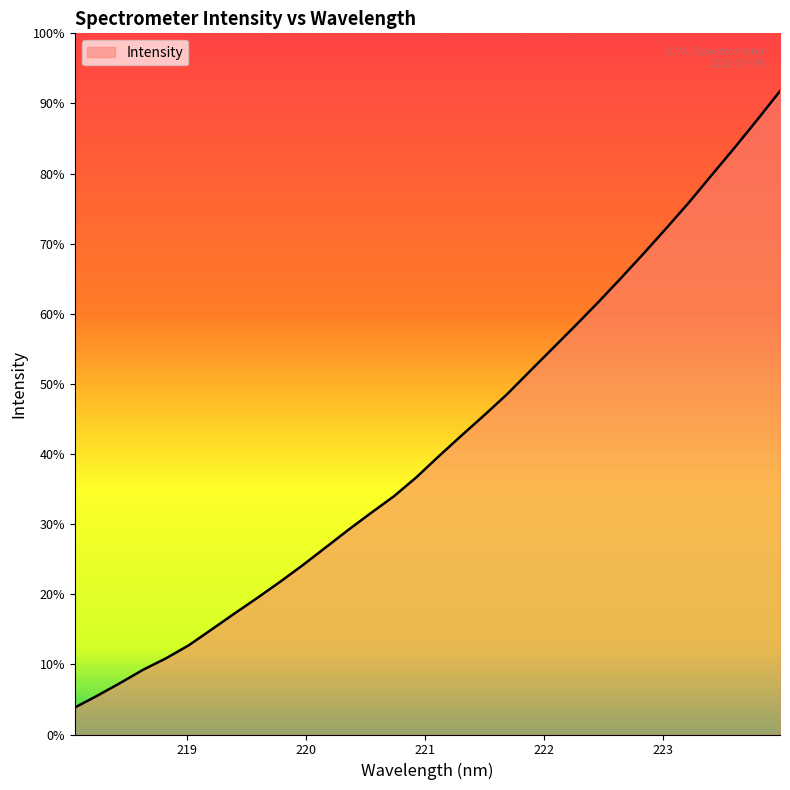

Is this an area chart (filled region under the line)?

Yes